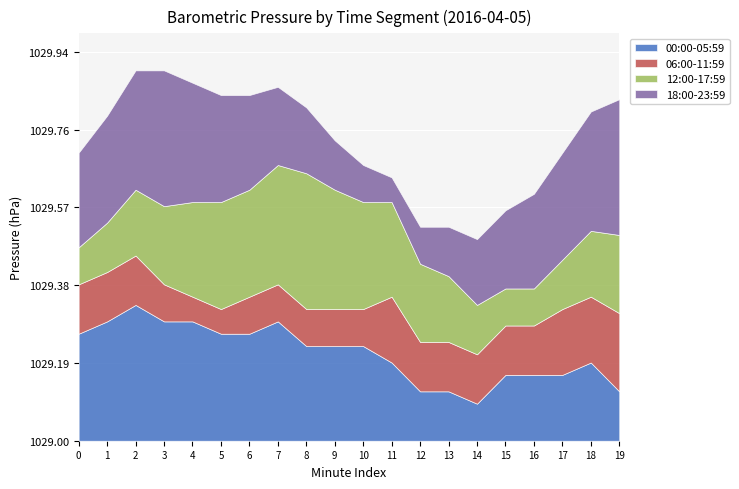

Reading left to right, transcribe all the data shown in this chart.

00:00-05:59: 0=1029.3	1=1029.3	2=1029.3	3=1029.3	4=1029.3	5=1029.3	6=1029.3	7=1029.3	8=1029.2	9=1029.2	10=1029.2	11=1029.2	12=1029.1	13=1029.1	14=1029.1	15=1029.2	16=1029.2	17=1029.2	18=1029.2	19=1029.1
06:00-11:59: 0=1029.1	1=1029.1	2=1029.1	3=1029.1	4=1029.1	5=1029.1	6=1029.1	7=1029.1	8=1029.1	9=1029.1	10=1029.1	11=1029.2	12=1029.1	13=1029.1	14=1029.1	15=1029.1	16=1029.1	17=1029.2	18=1029.2	19=1029.2
12:00-17:59: 0=1029.1	1=1029.1	2=1029.2	3=1029.2	4=1029.2	5=1029.3	6=1029.3	7=1029.3	8=1029.3	9=1029.3	10=1029.3	11=1029.2	12=1029.2	13=1029.2	14=1029.1	15=1029.1	16=1029.1	17=1029.1	18=1029.2	19=1029.2
18:00-23:59: 0=1029.2	1=1029.3	2=1029.3	3=1029.3	4=1029.3	5=1029.3	6=1029.2	7=1029.2	8=1029.2	9=1029.1	10=1029.1	11=1029.1	12=1029.1	13=1029.1	14=1029.2	15=1029.2	16=1029.2	17=1029.3	18=1029.3	19=1029.3